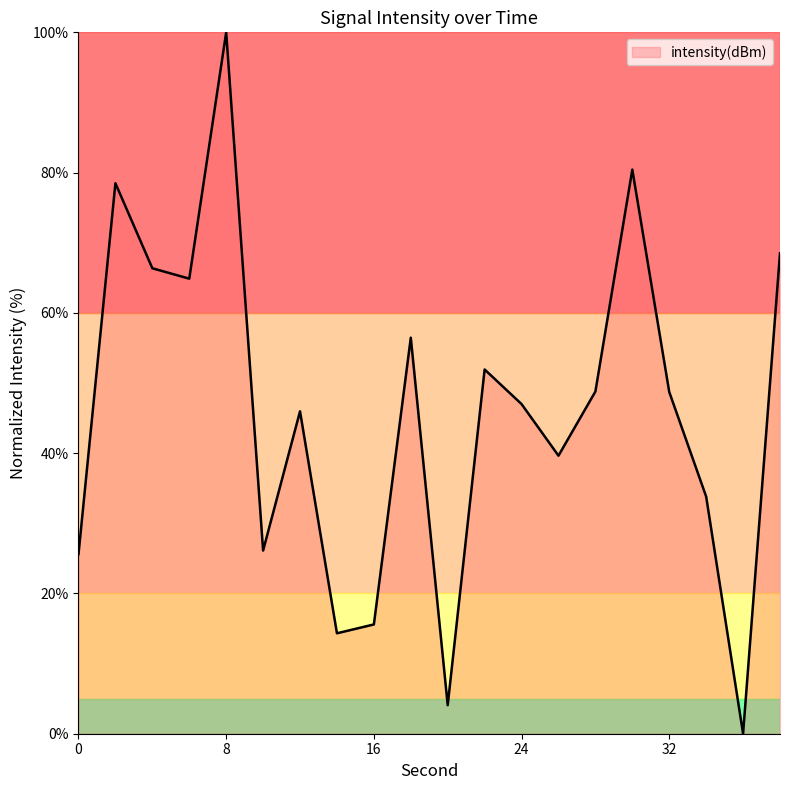

How many values exceed 48?

10